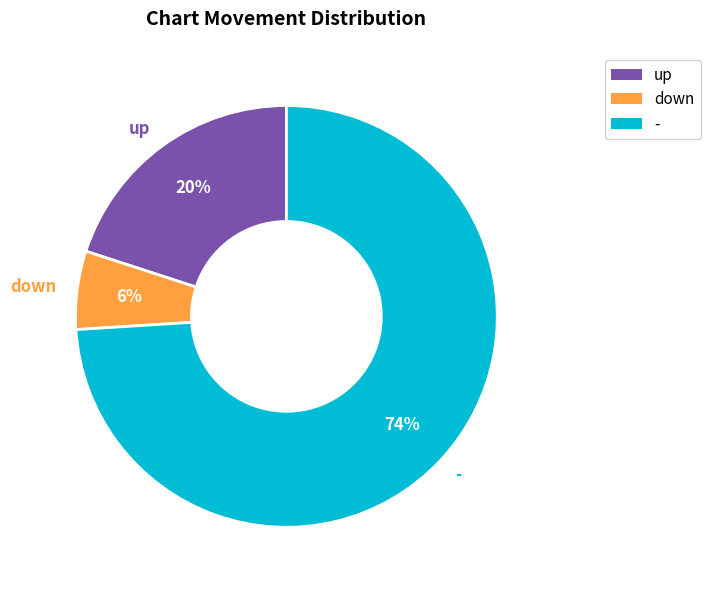

What percentage is the down slice, to the nearest percent?

6%